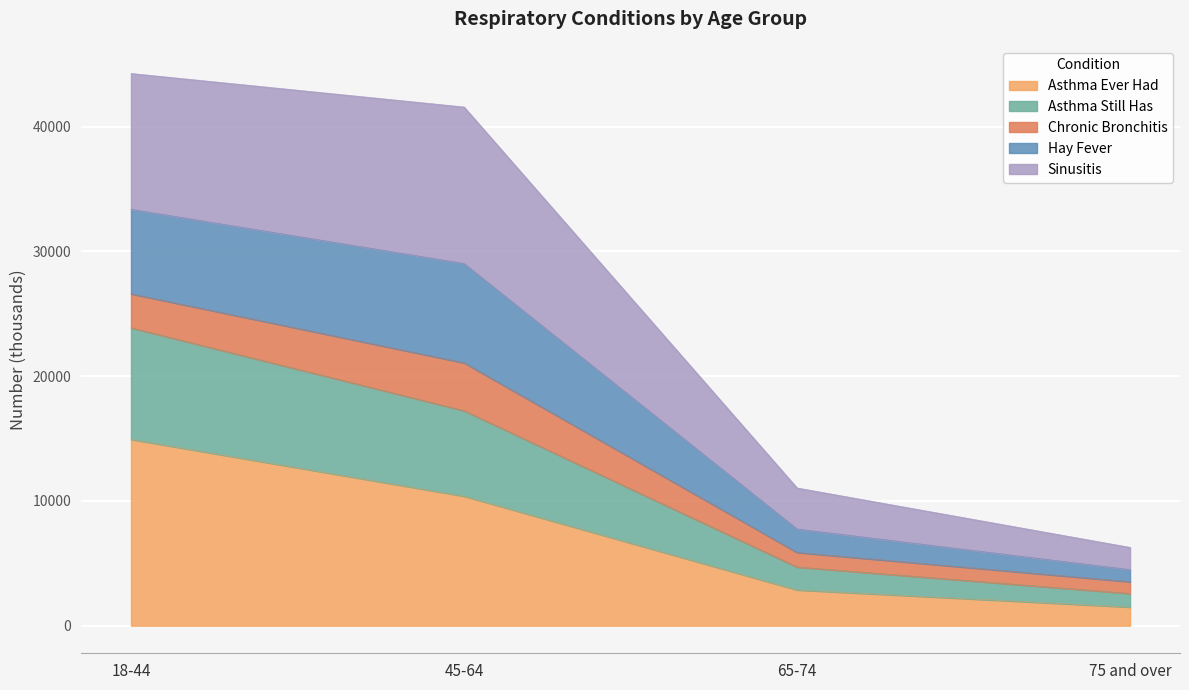

Reading left to right, what are the values for Asthma Ever Had?

18-44=14929	45-64=10380	65-74=2863	75 and over=1489